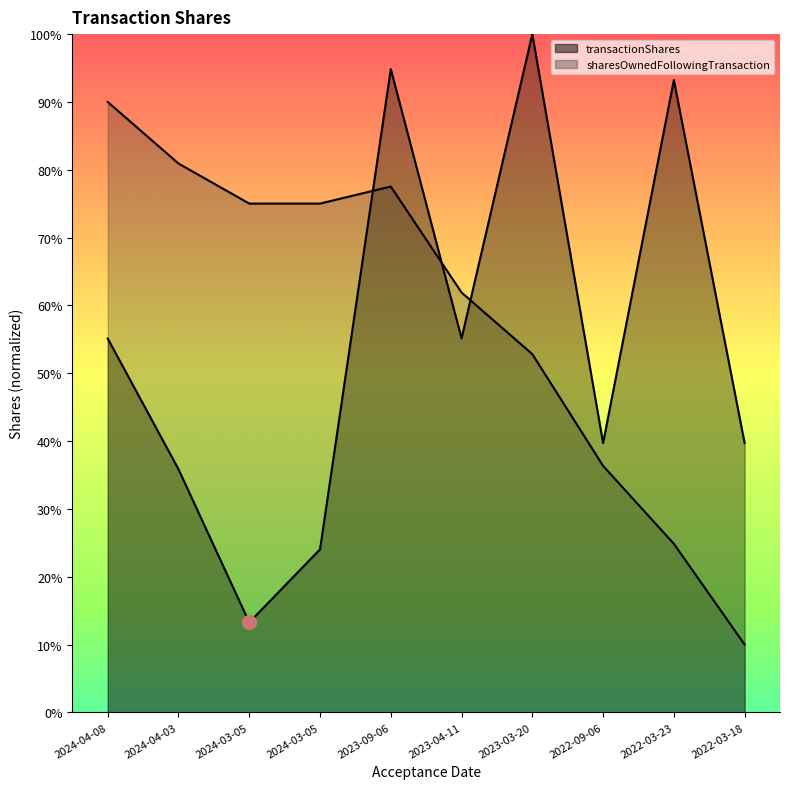

At which category is the sum across all series the highest?

2023-09-06